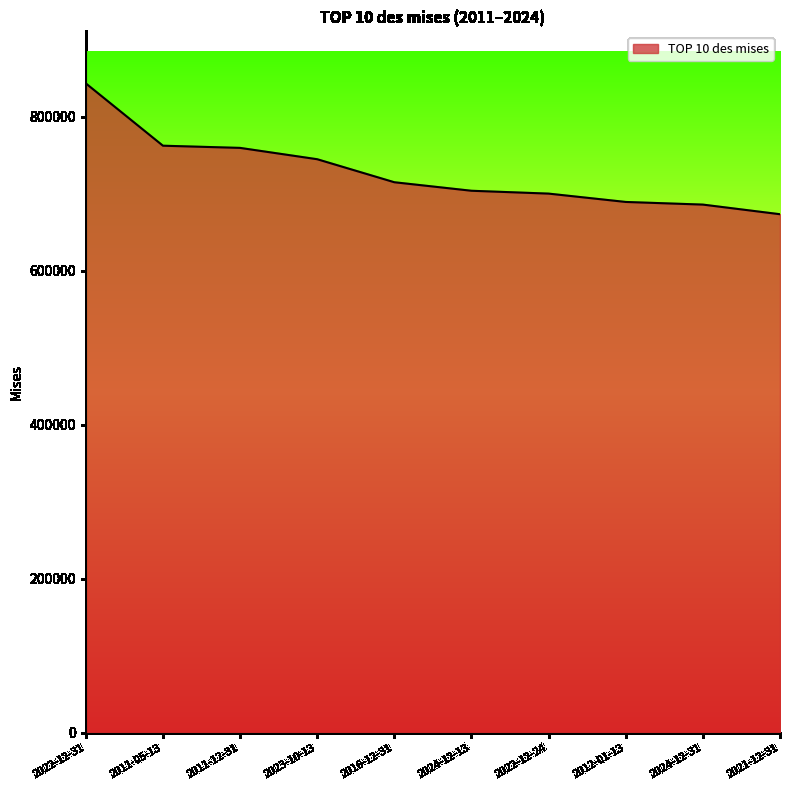

What is the smallest value displayed?

673336.5